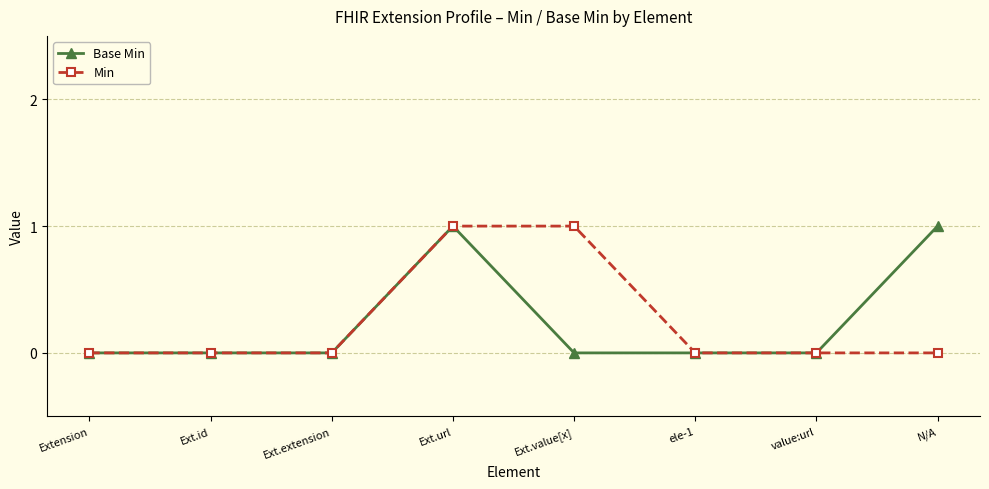

At which category is the sum across all series the highest?

Ext.url